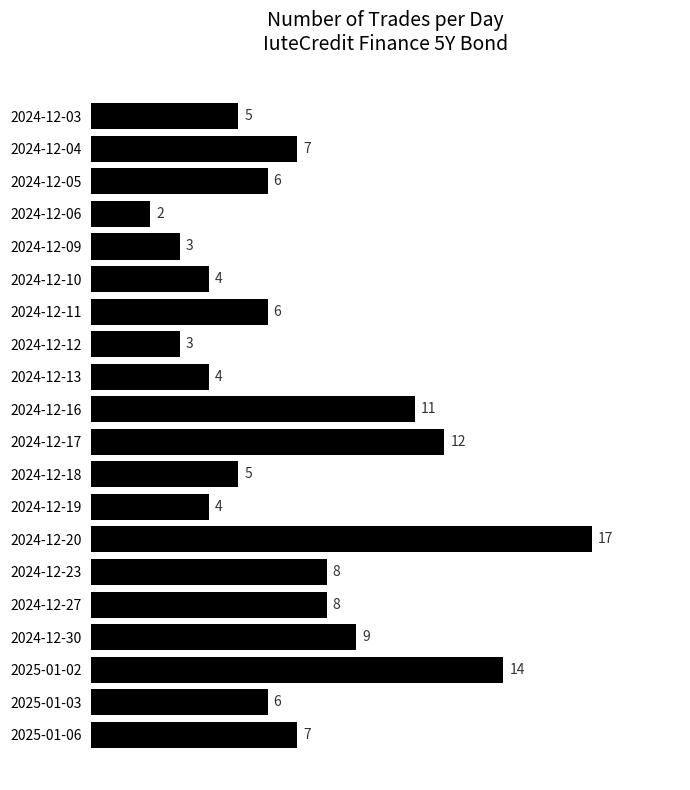

What is the sum of all values?

141